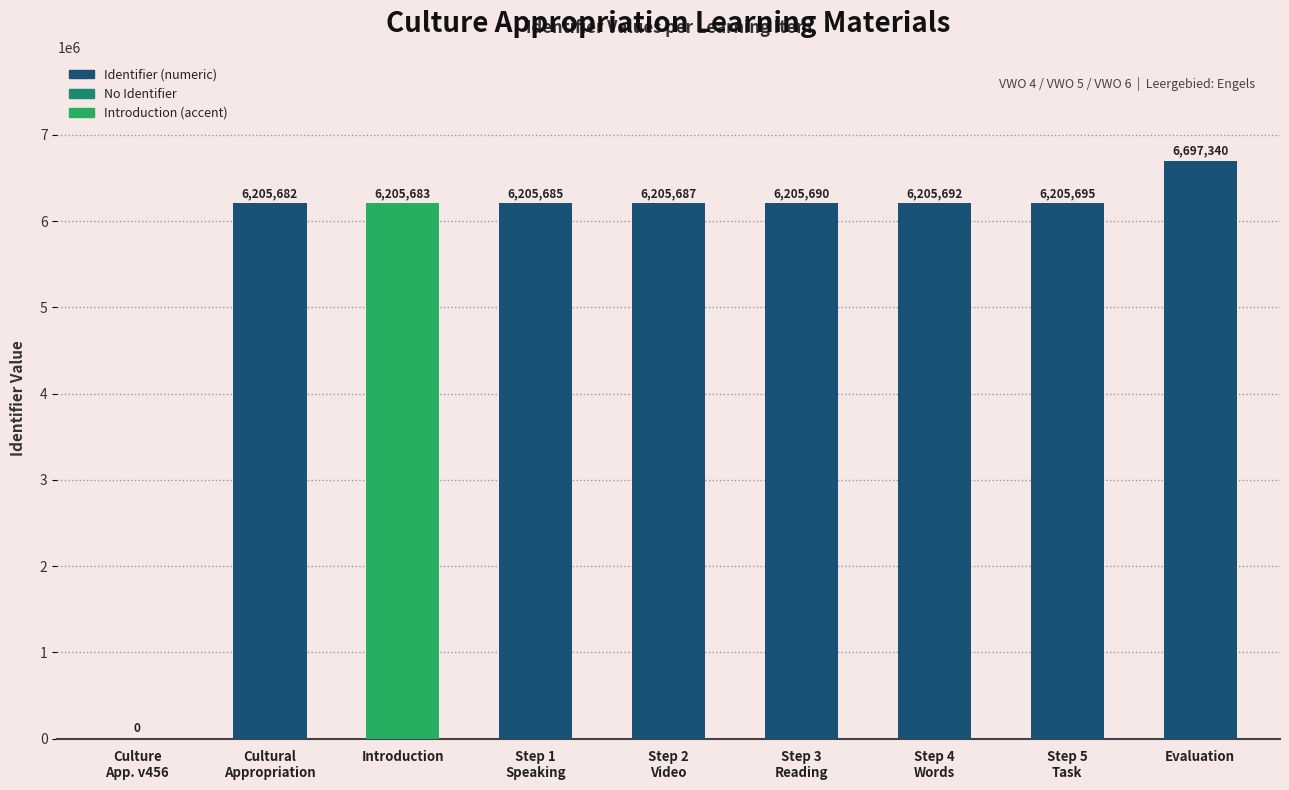

How many series are shown in this chart?

1